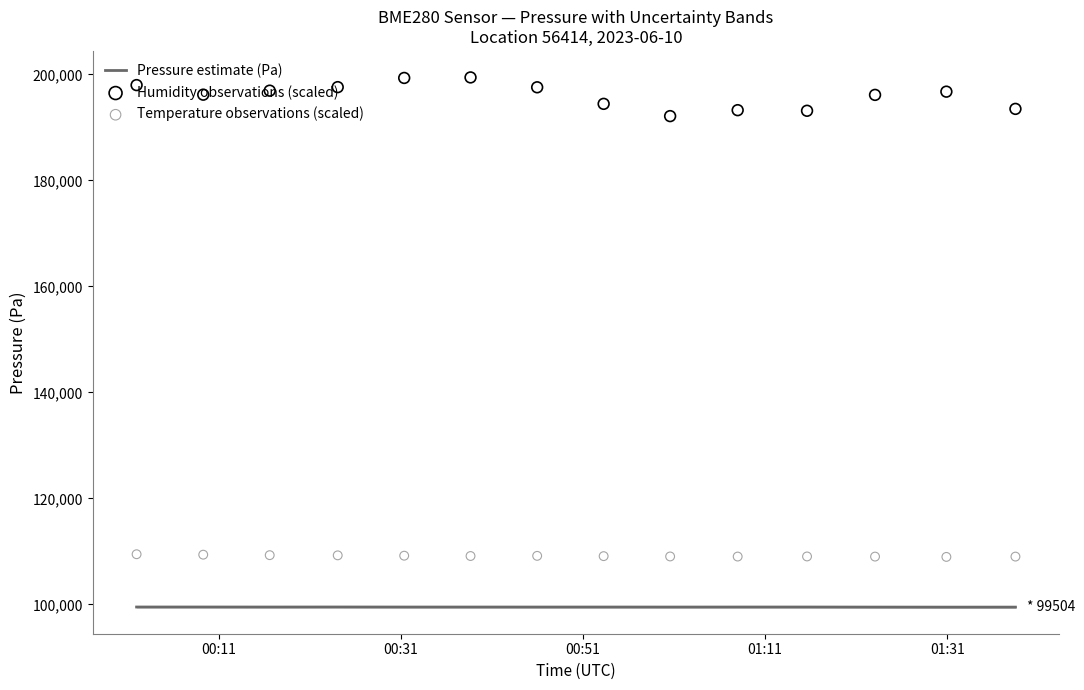

Which series has the widest spread of Y values?

Humidity observations (scaled)